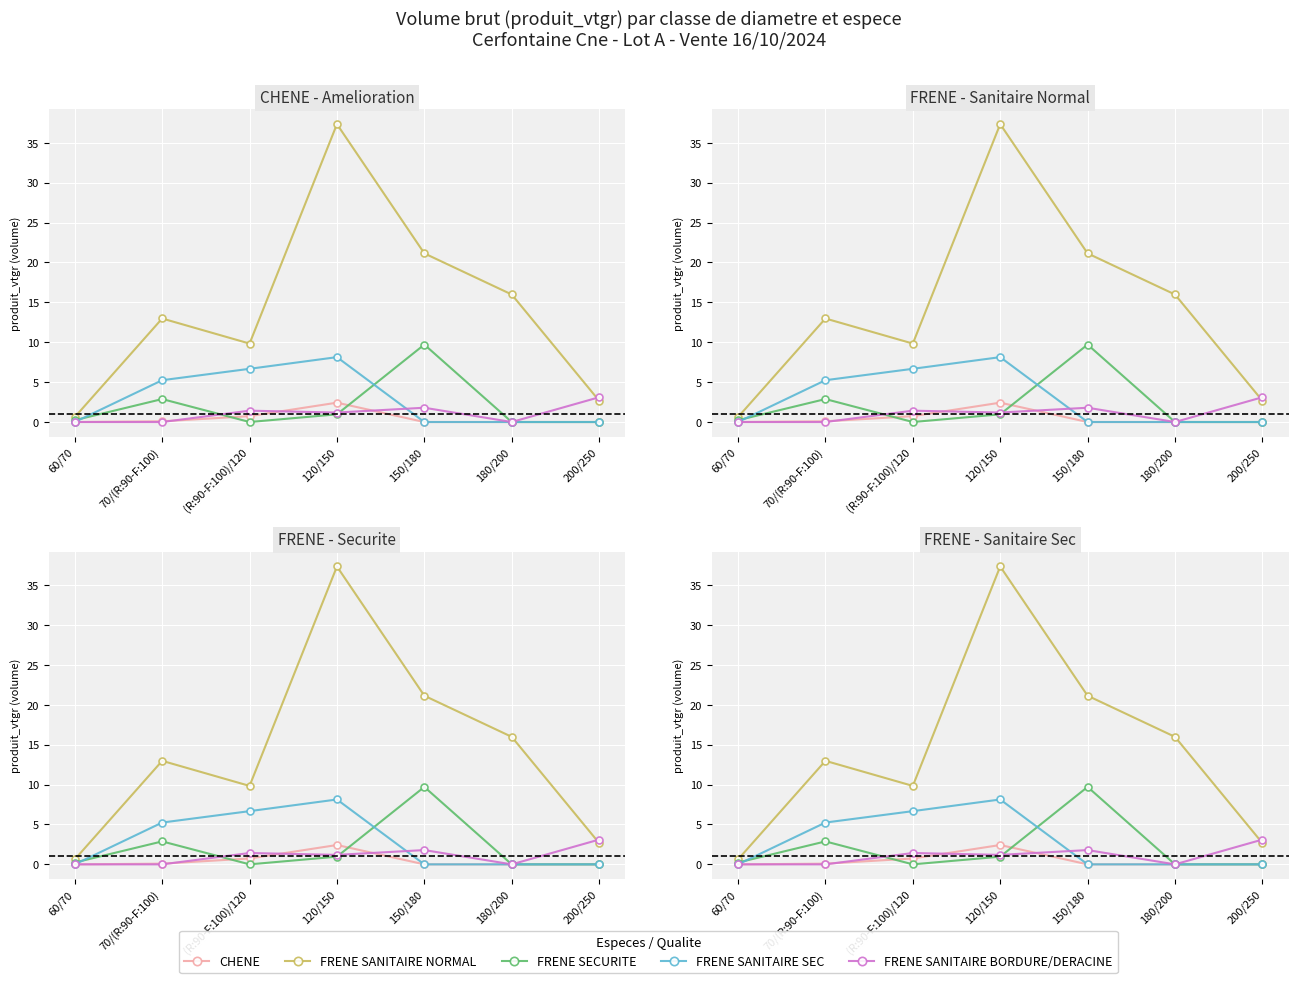

Rank the series by their maximum value, from lowest to highest.

CHENE, FRENE SANITAIRE BORDURE/DERACINE, FRENE SANITAIRE SEC, FRENE SECURITE, FRENE SANITAIRE NORMAL